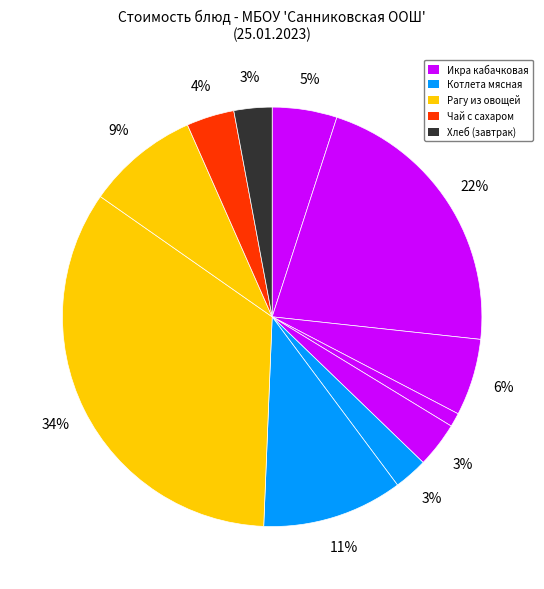

How many segments does this pie chart have?

11